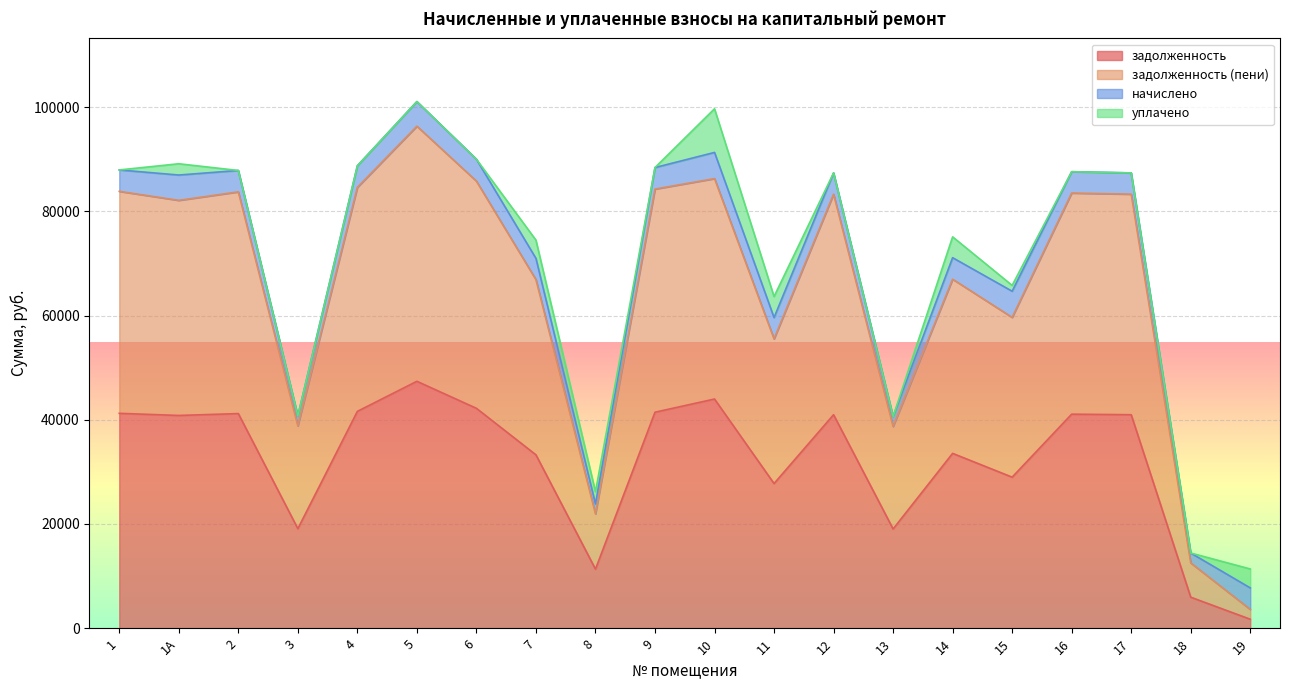

At which label does задолженность (пени) first exceed 83297?

1